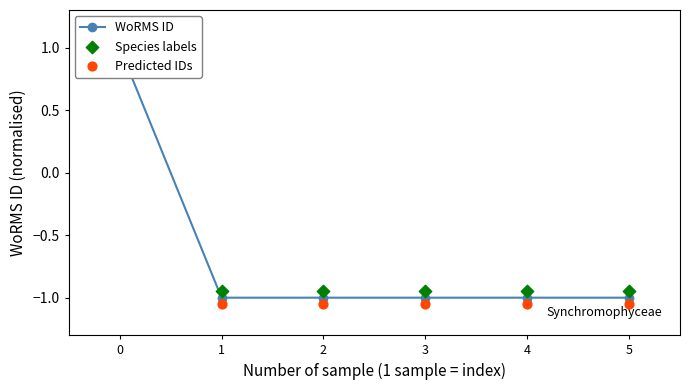

What are all the series names shown in the legend?

WoRMS ID, Species labels, Predicted IDs